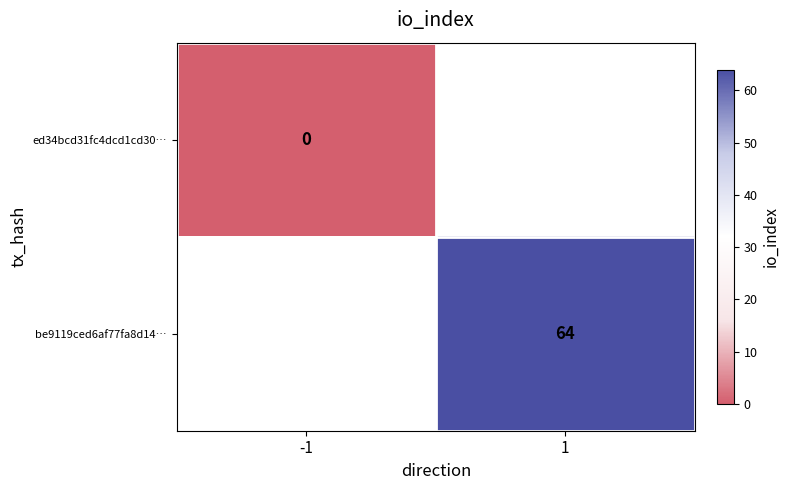

True or false: be9119ced6af77fa8d14… has a value of 18 at 1.

False